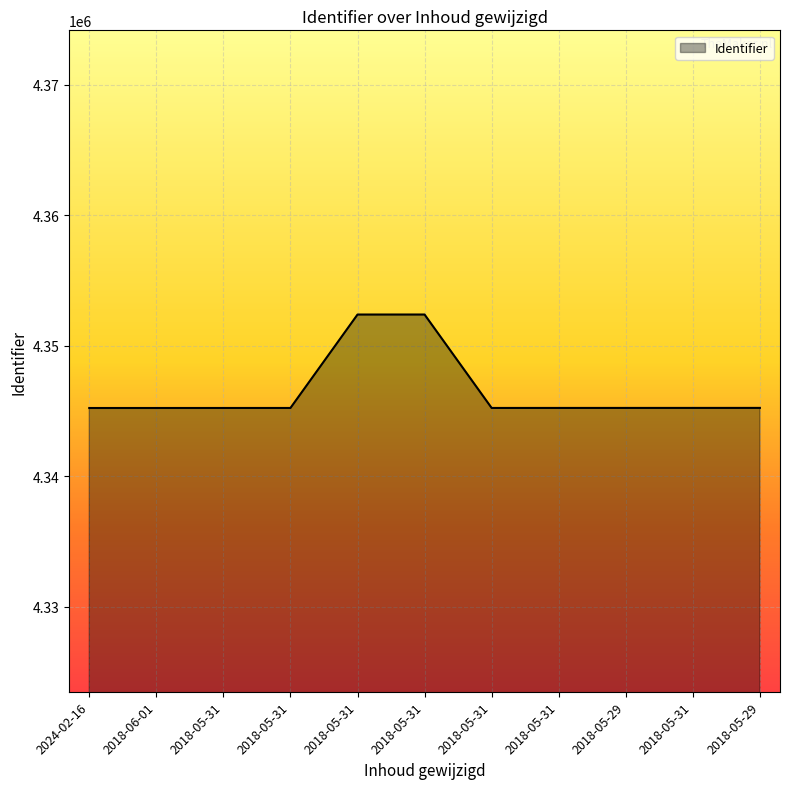

What is the change in value from 2018-05-31 to 2018-05-31?

-7152